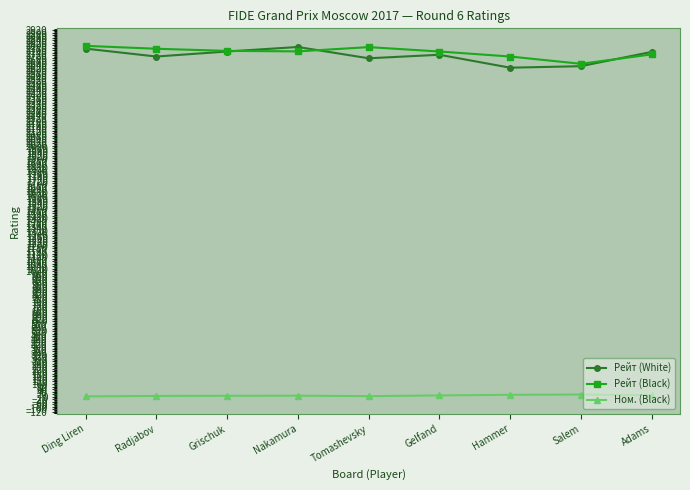

What position from the right is Gelfand?

4